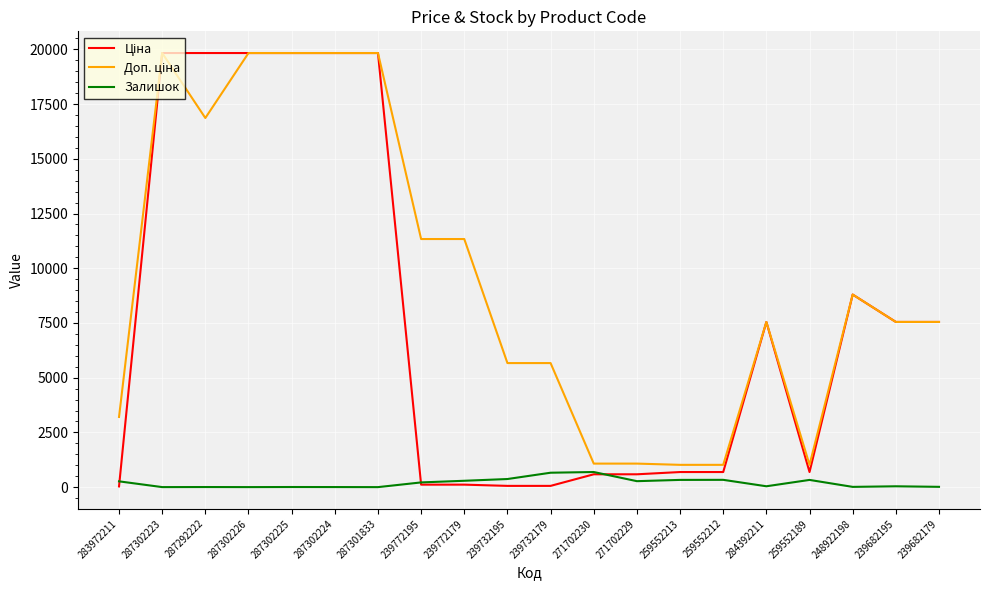

What is the total value across all series at 271702230?

2350.4